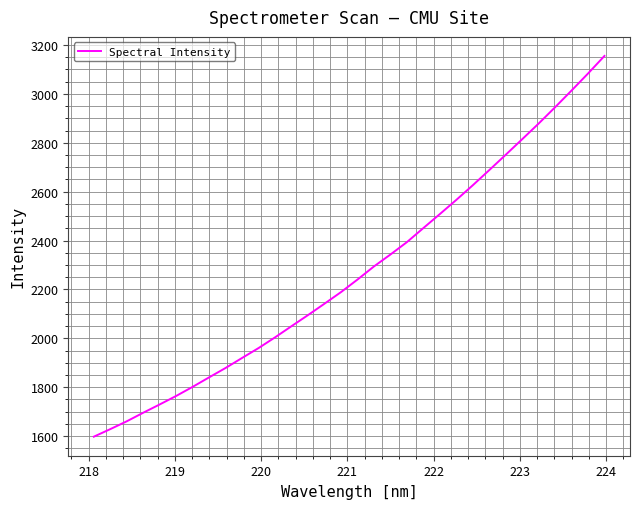

What is the difference between the maximum and minimum values?

1557.7